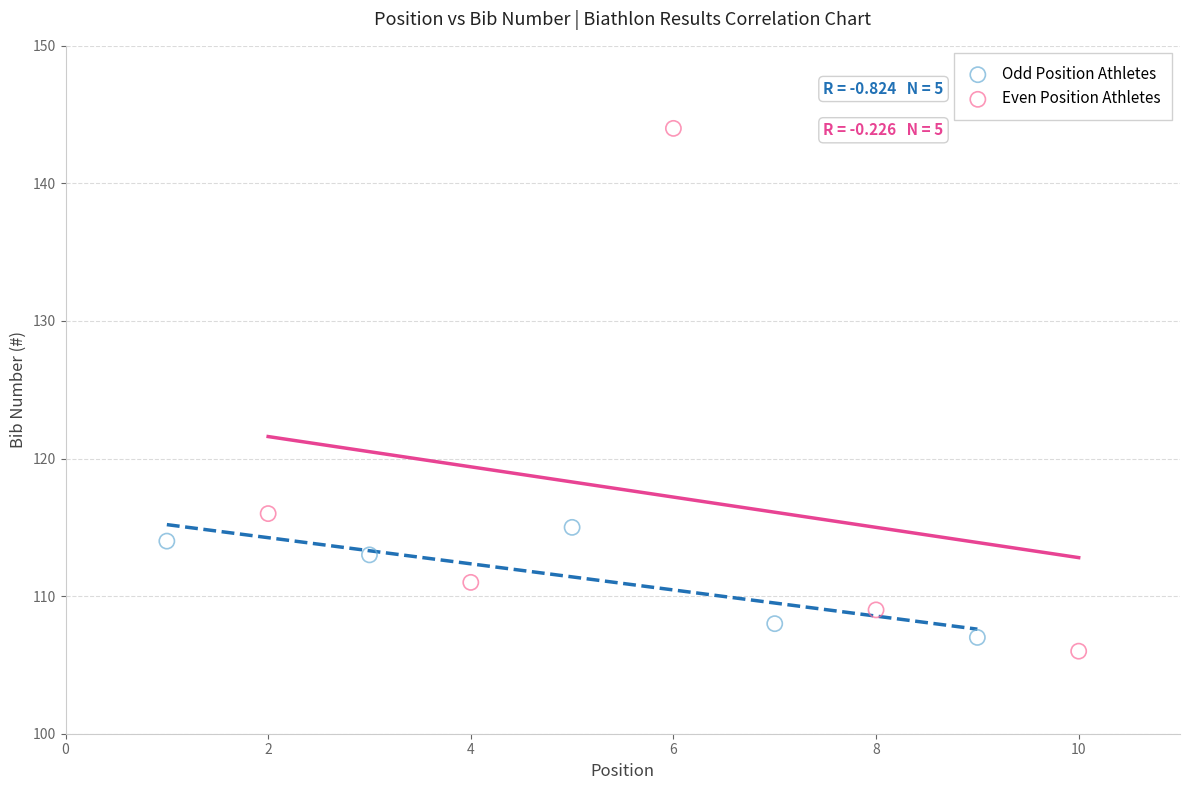

Which series contains the highest Y value?

Even Position Athletes